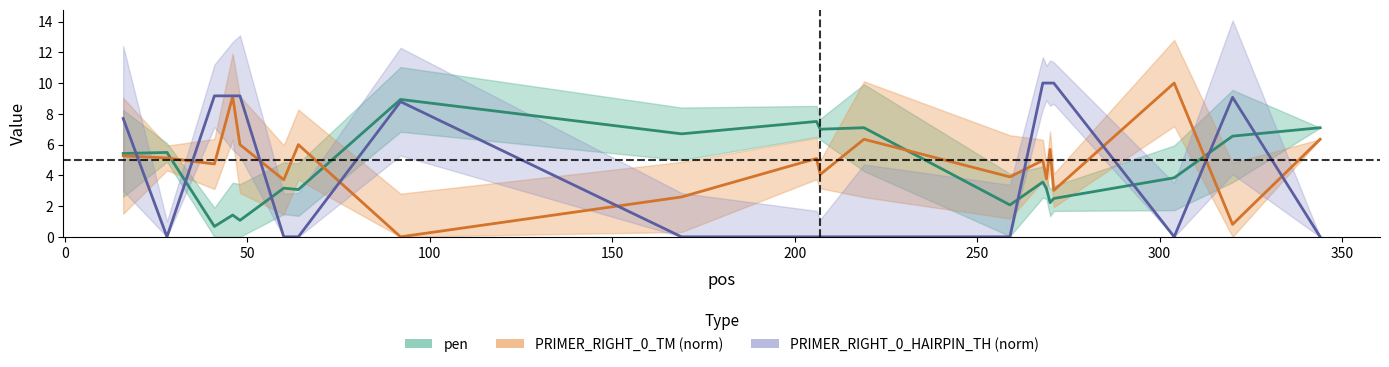

The PRIMER_RIGHT_0_TM (norm) series shows 7.1 at 10. True or false?

False